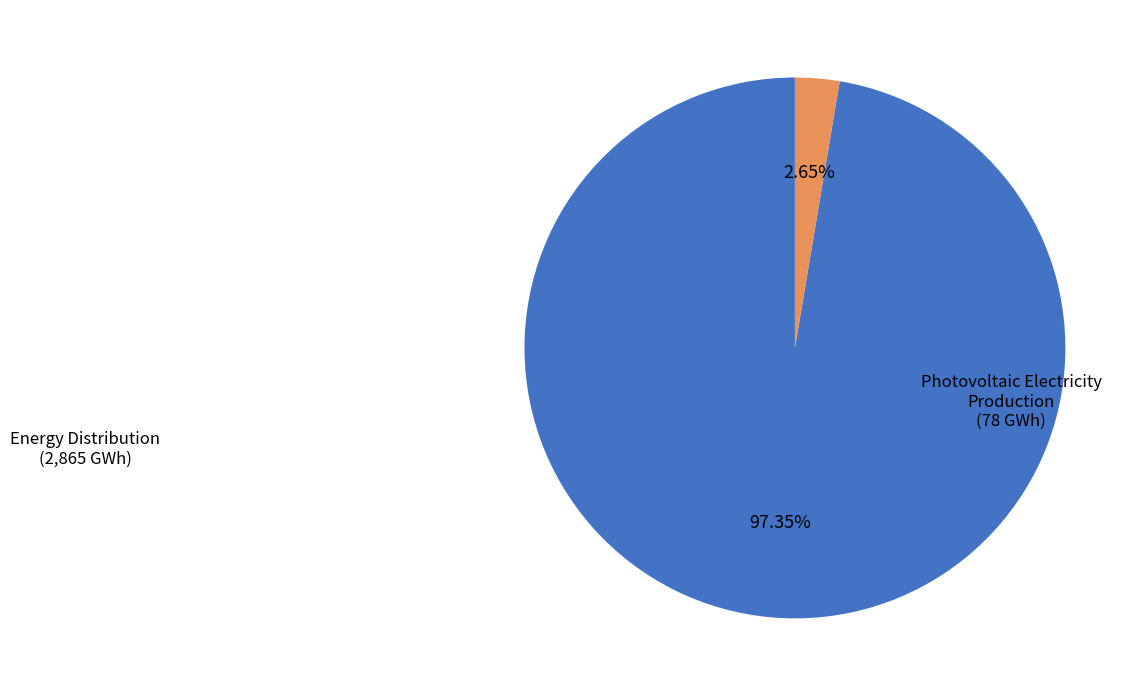

To the nearest percent, what is the difference between the largest and smallest slice percentages?

95%